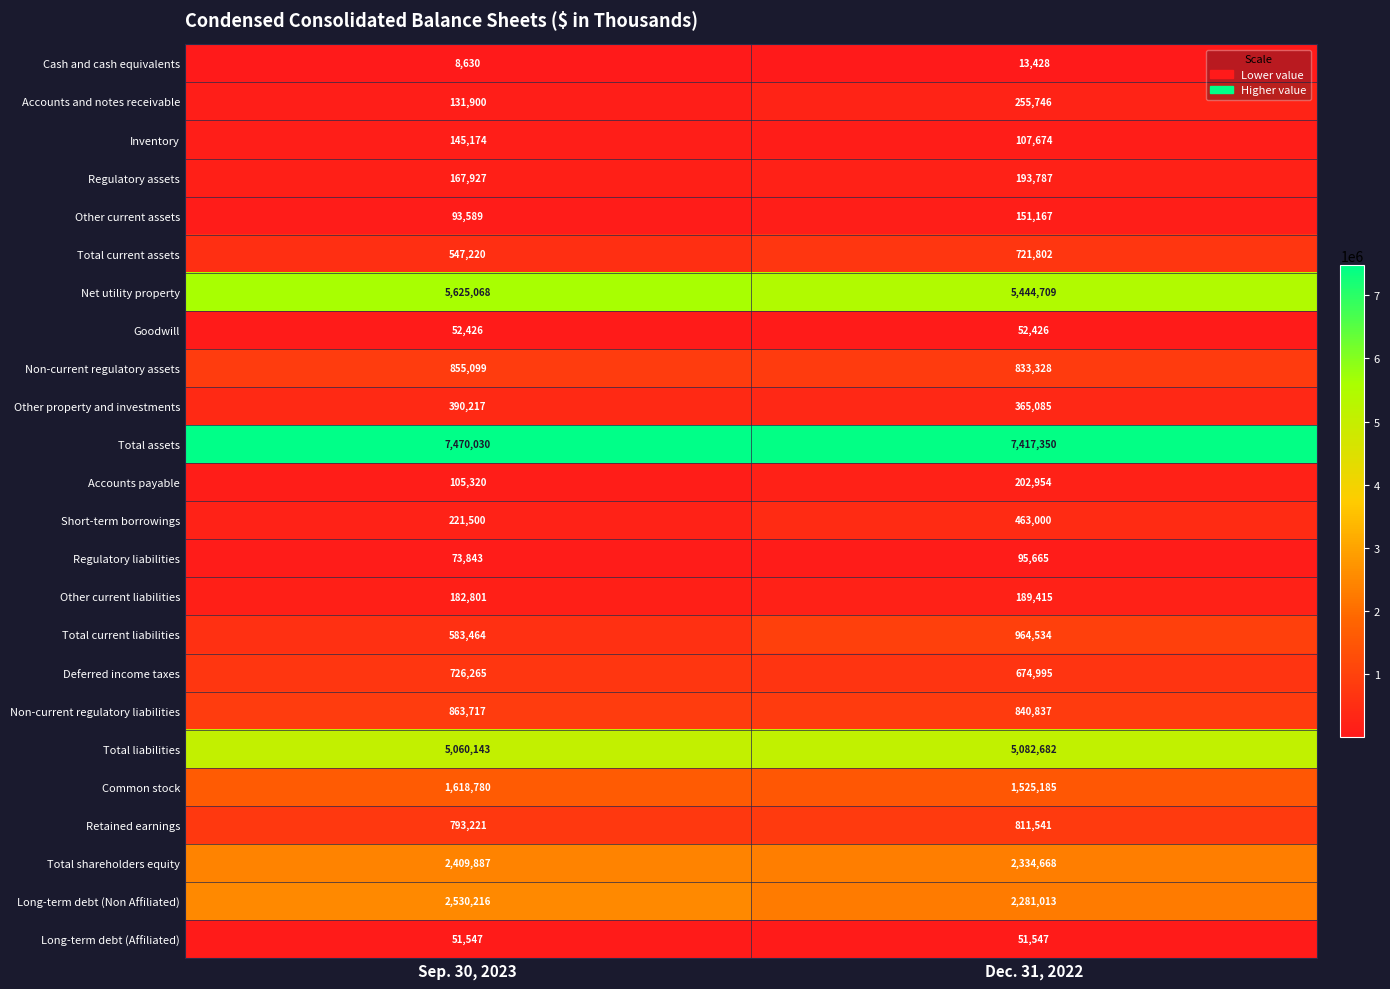

What is the smallest value displayed?

8630